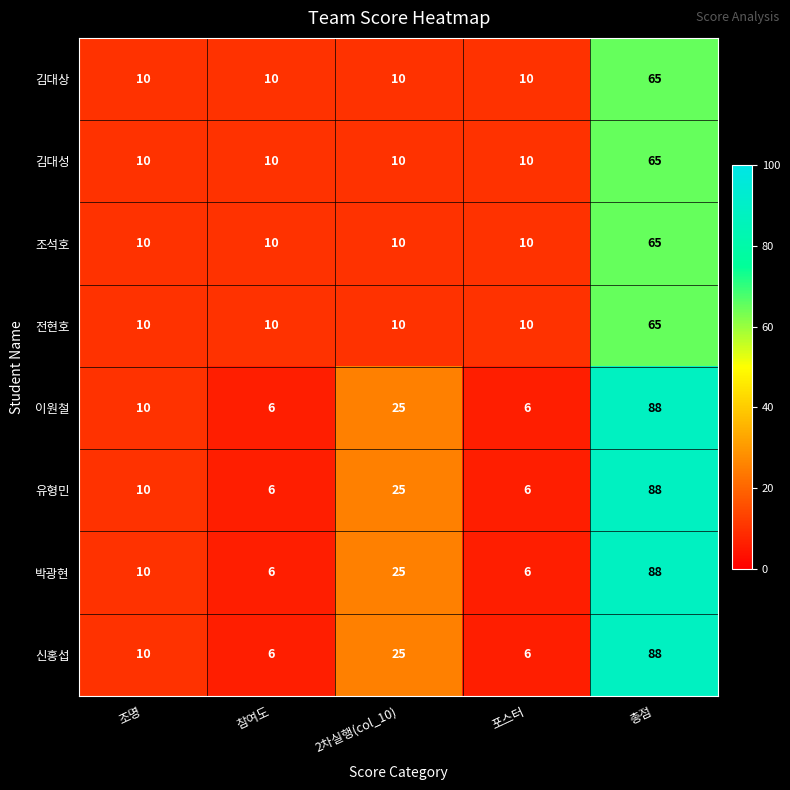

What is the approximate value of 김대성 at 2차실행(col_10), to the nearest 10?

10